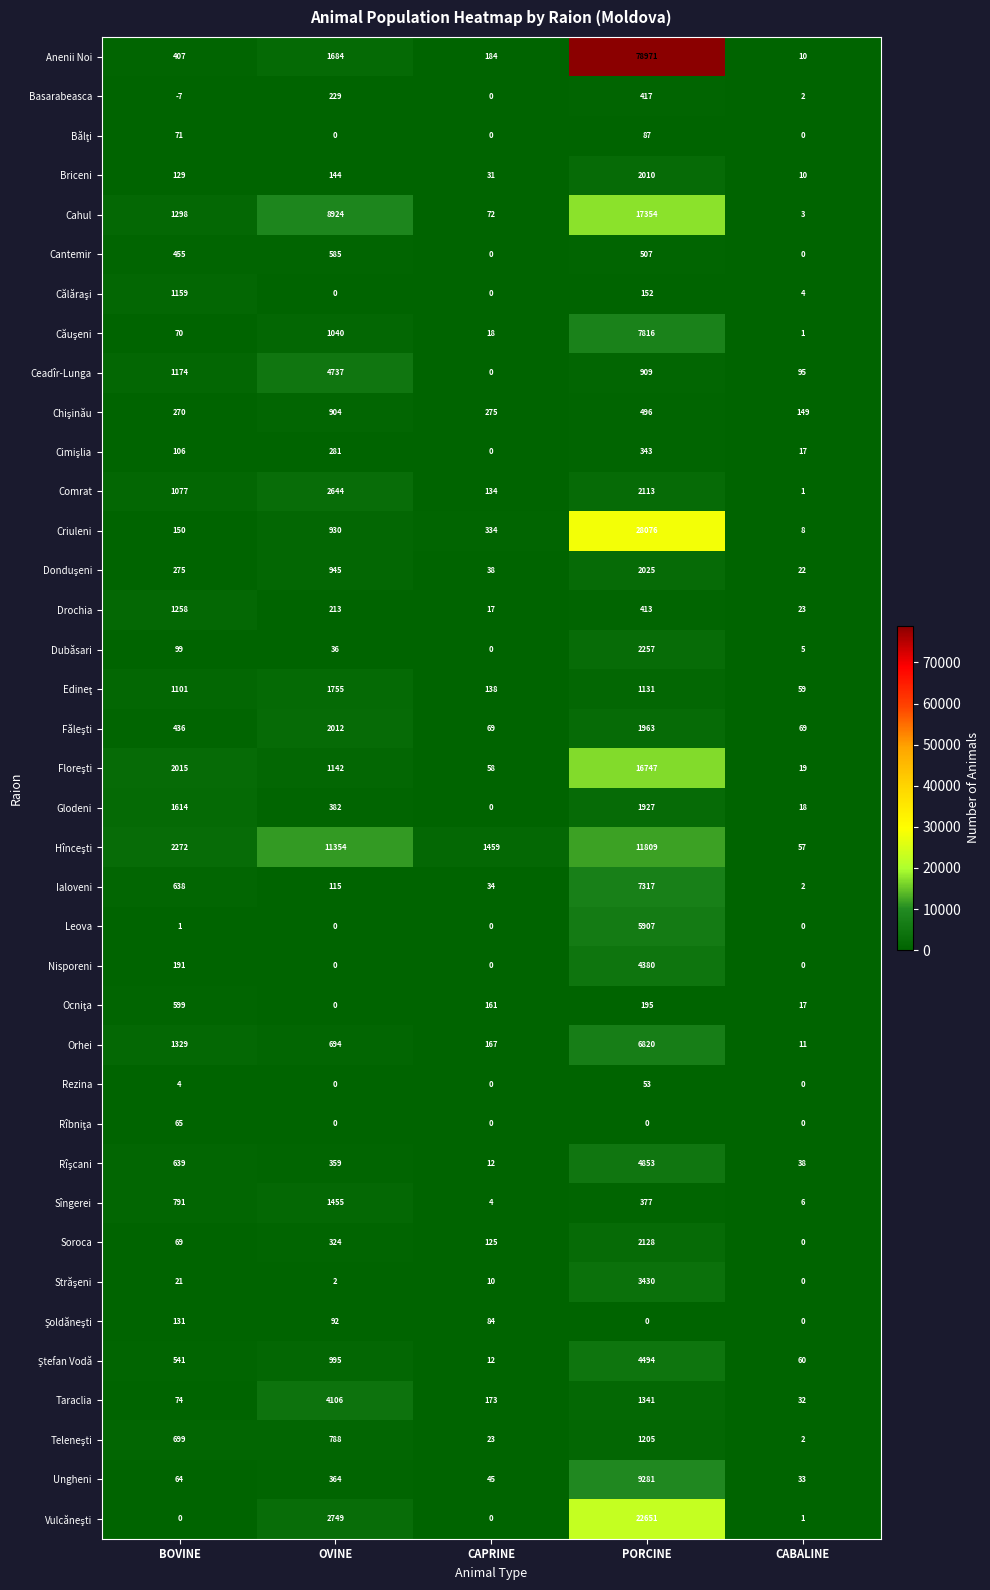

At which category is the sum across all series the highest?

PORCINE